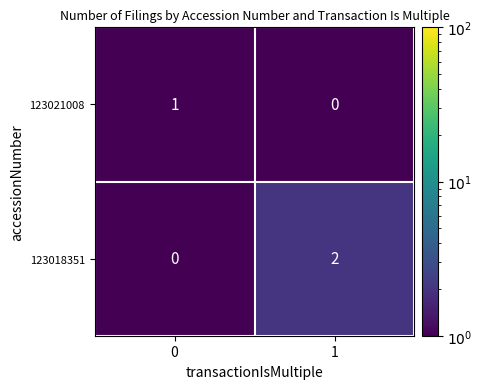

The value of 123018351 at 0 is -1. True or false?

False